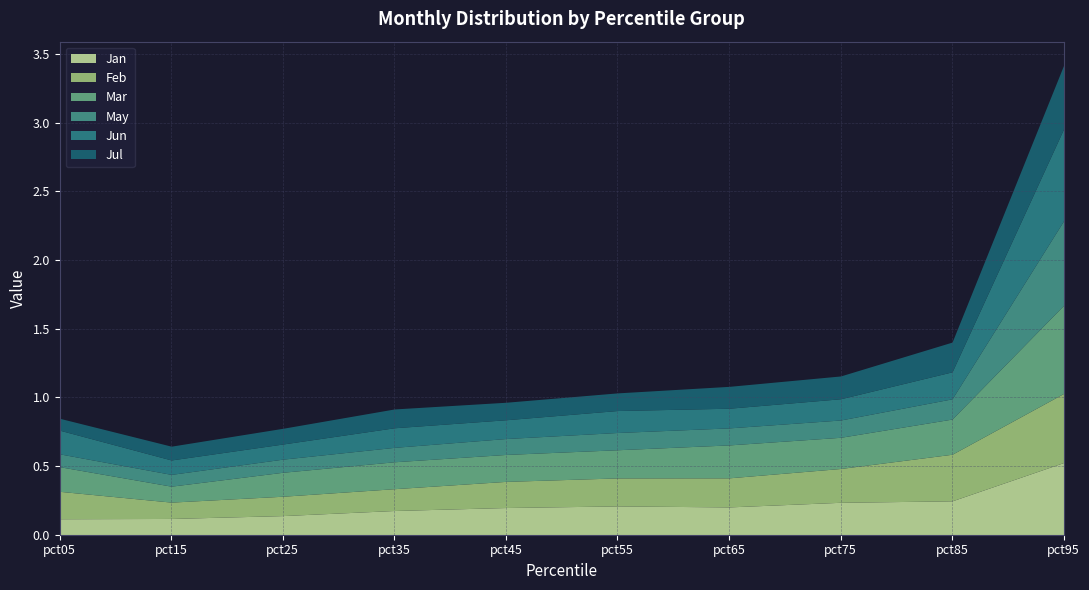

Which category has the highest value in the Jan series?

pct95